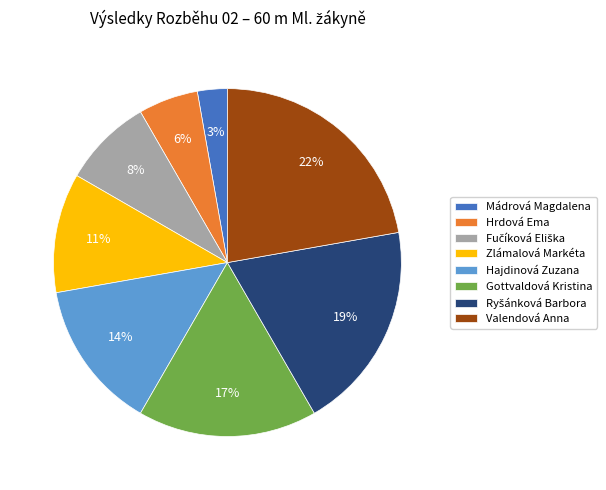

Which category has the smallest portion of the pie?

Mádrová Magdalena